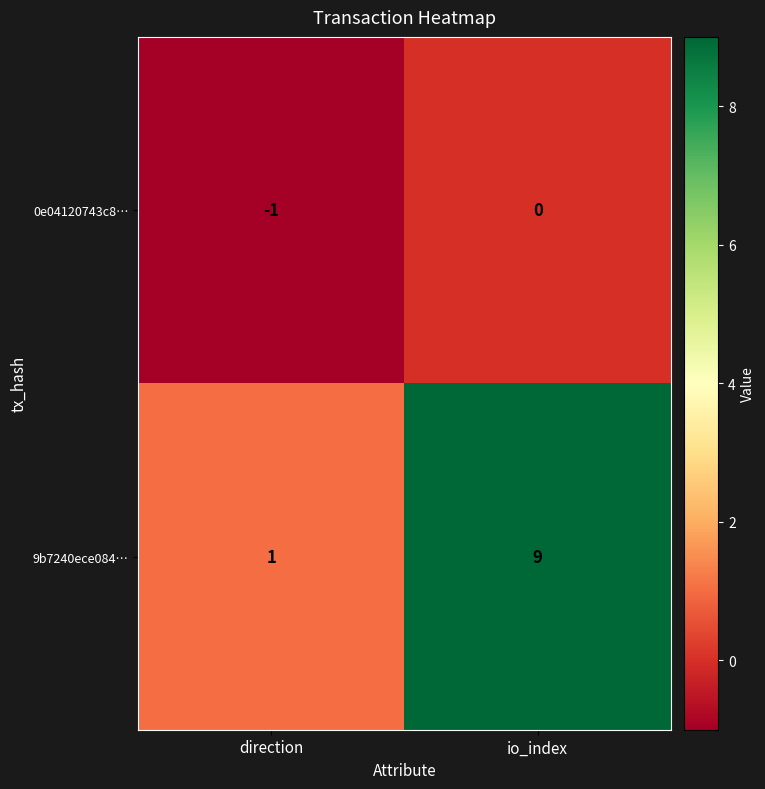

The 9b7240ece084… series shows 4 at io_index. True or false?

False